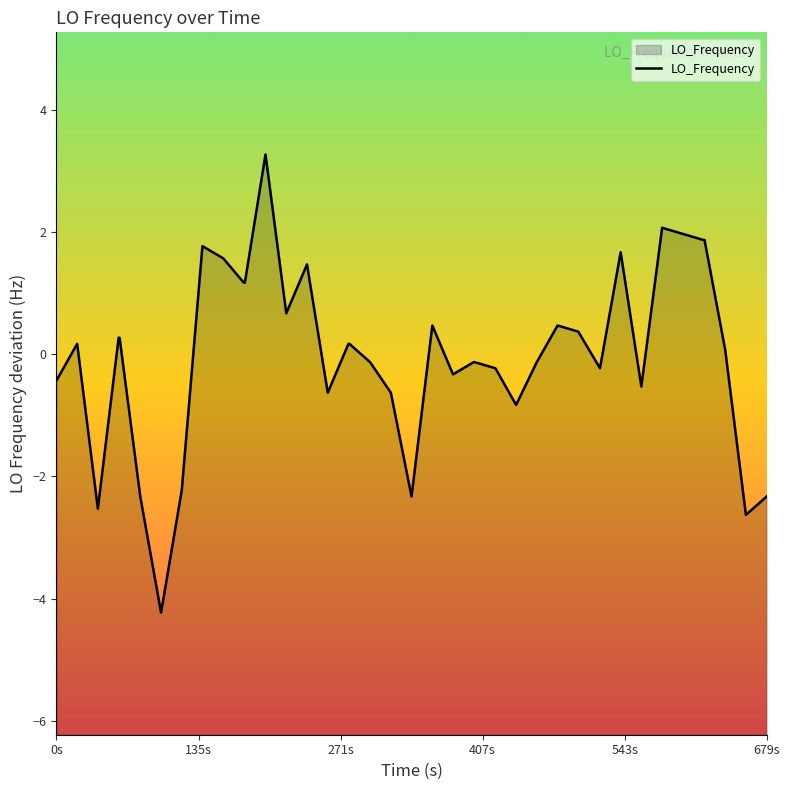

What is the maximum value shown in the chart?

3.3